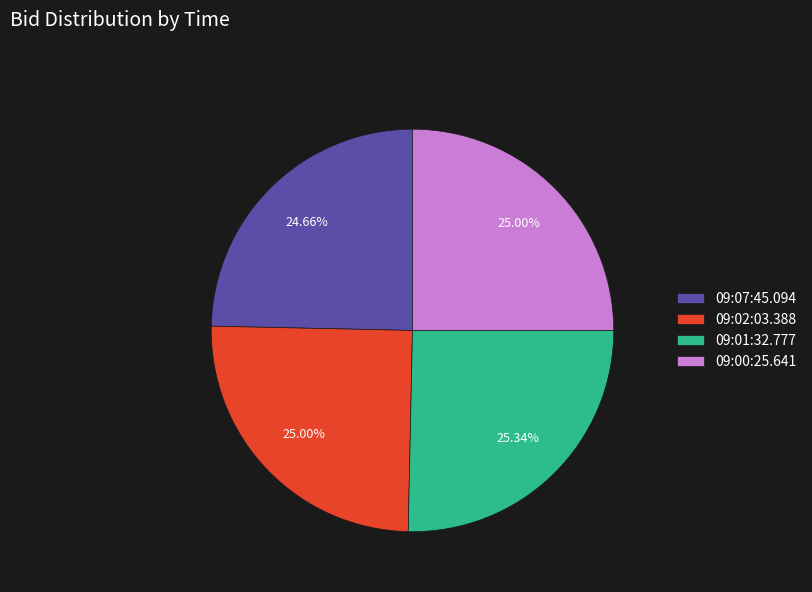

Is 09:07:45.094 the majority of the pie?

No